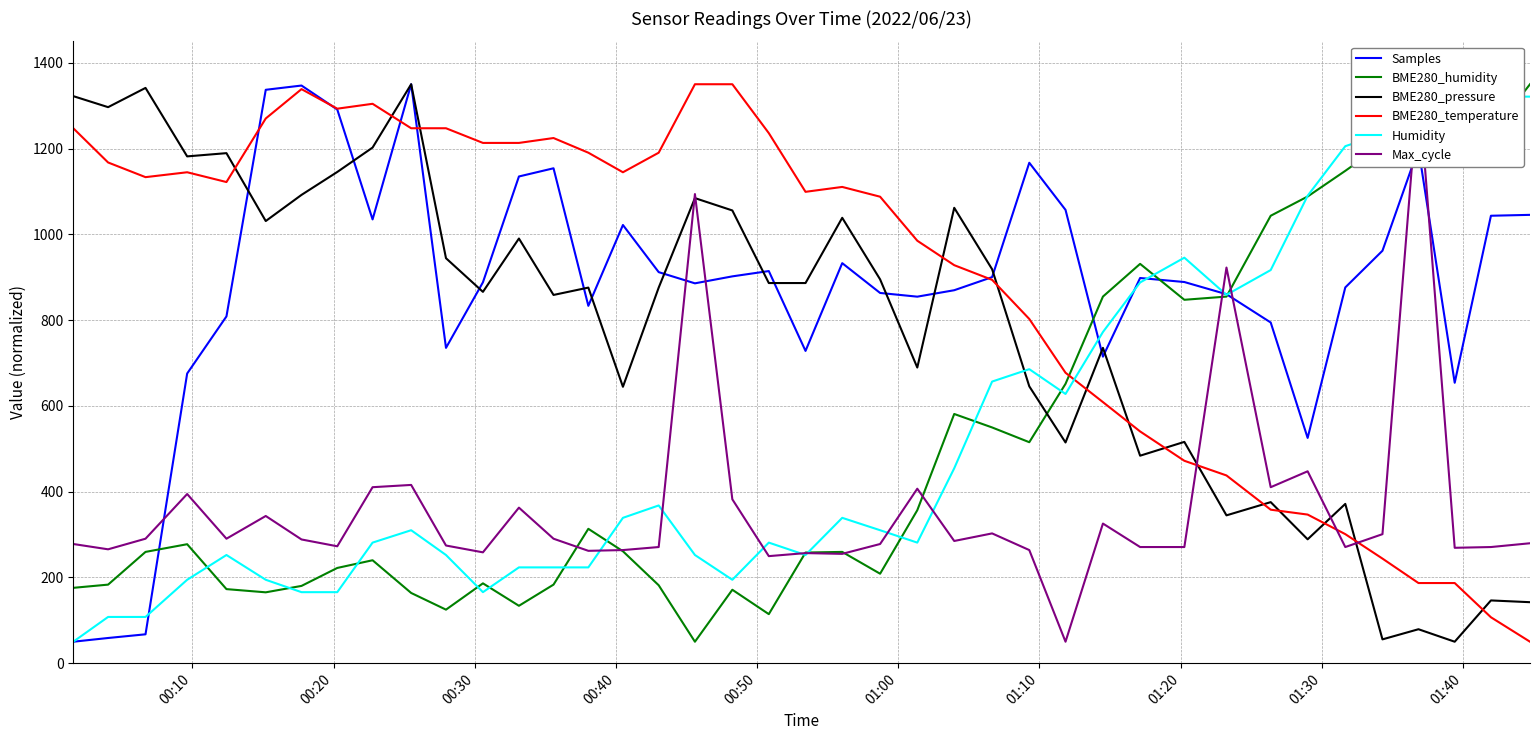

How many times do BME280_pressure and Samples cross each other?

13